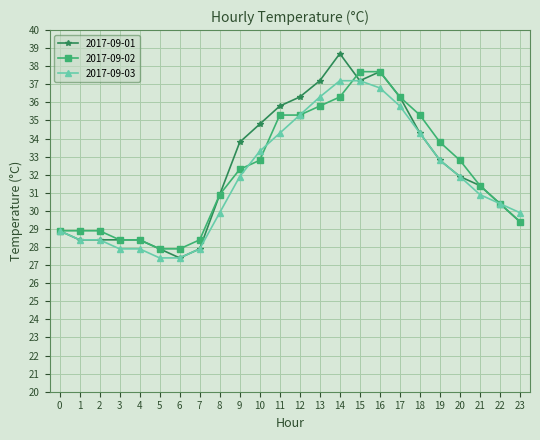

List the series in order of their peak value, highest first.

2017-09-01, 2017-09-02, 2017-09-03